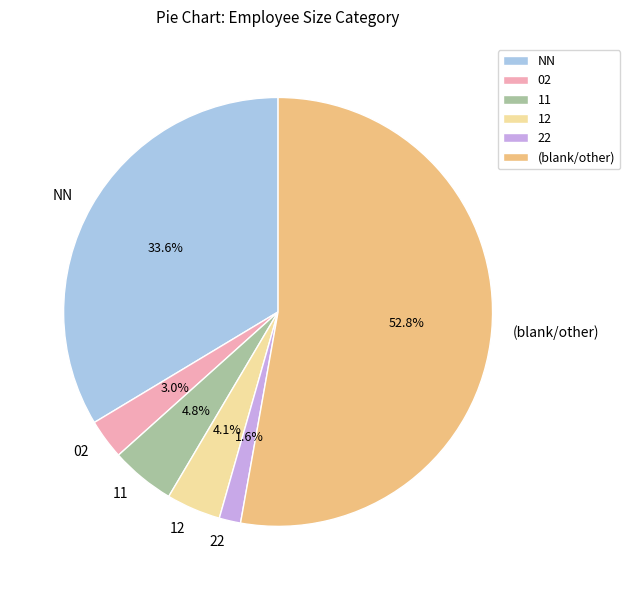

Which slice is the largest?

(blank/other)